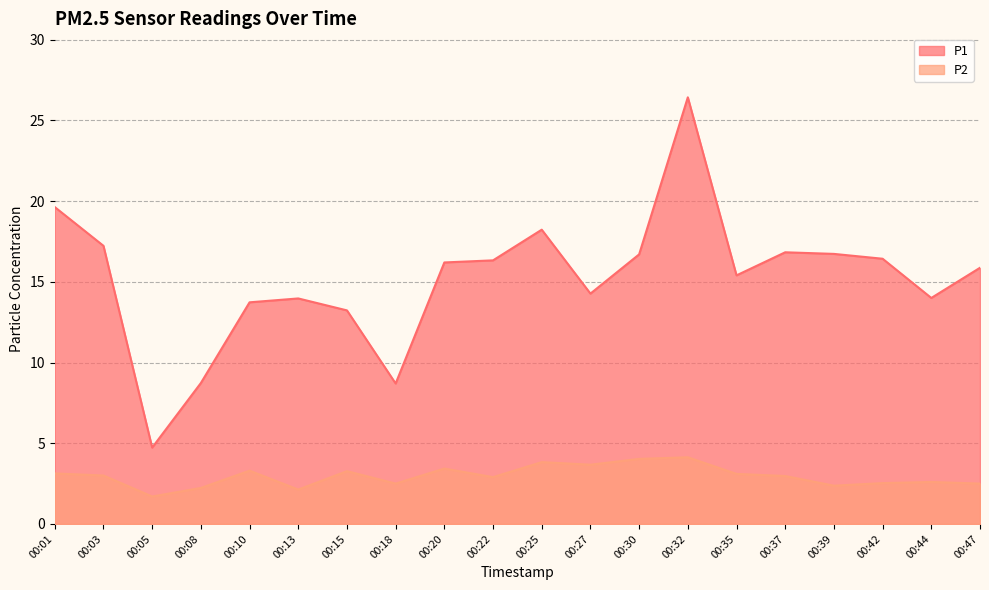

How many data points in P1 are less than 16?

10